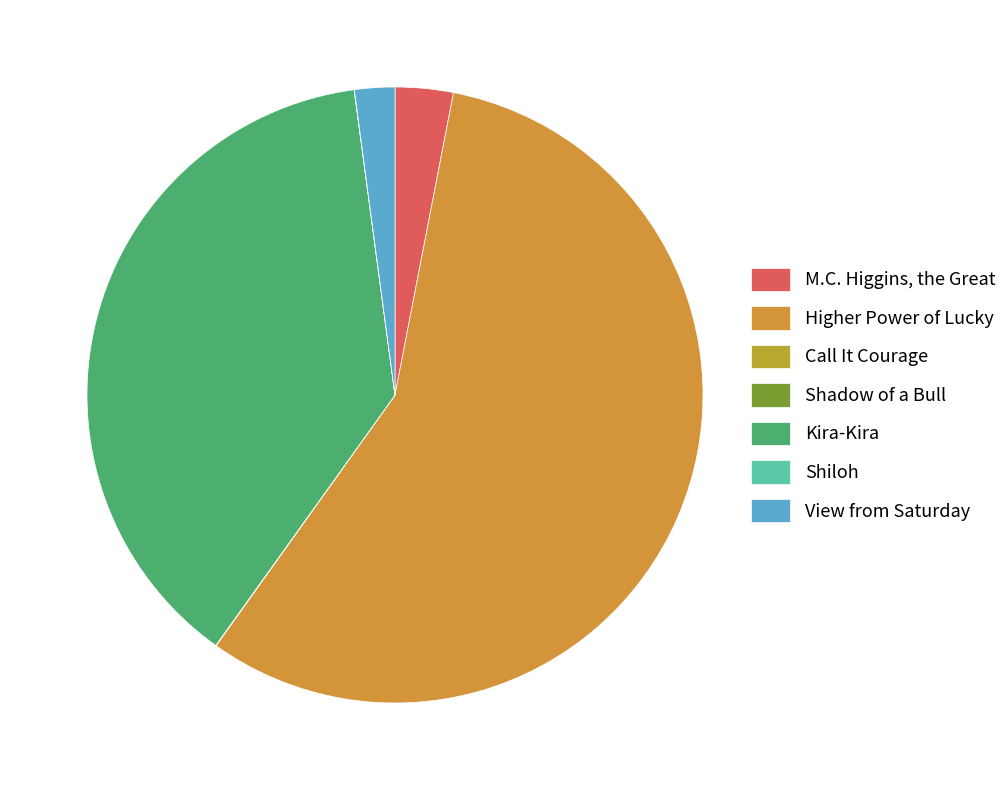

To the nearest percent, what is the difference between the largest and smallest slice percentages?

57%